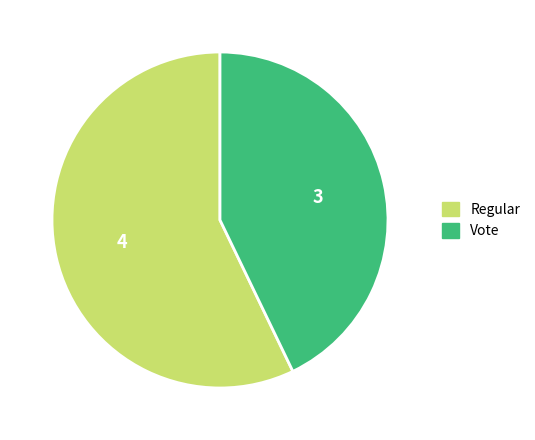

Which category has the smallest portion of the pie?

Vote